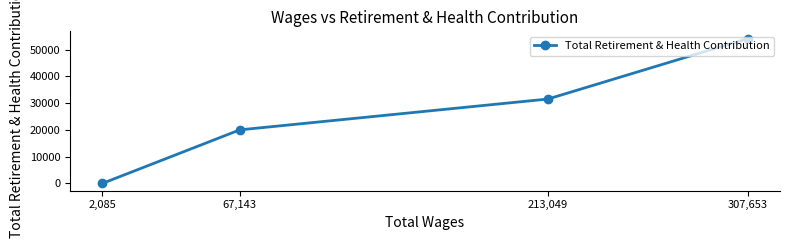

Reading left to right, what are all the values shown in this chart?

2,085=0	67,143=20028	213,049=31557	307,653=54154